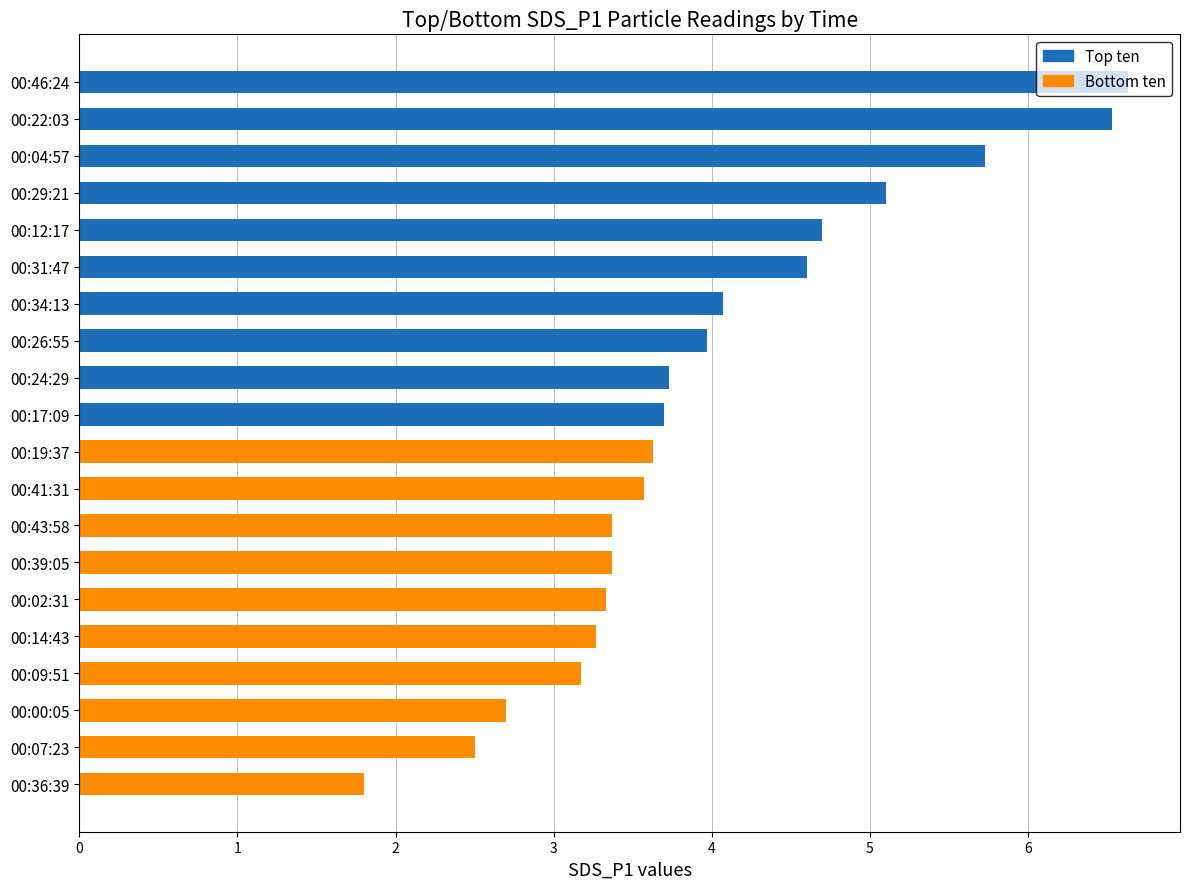

What is the value of the Bottom ten bar at the 10th from the left?

3.6